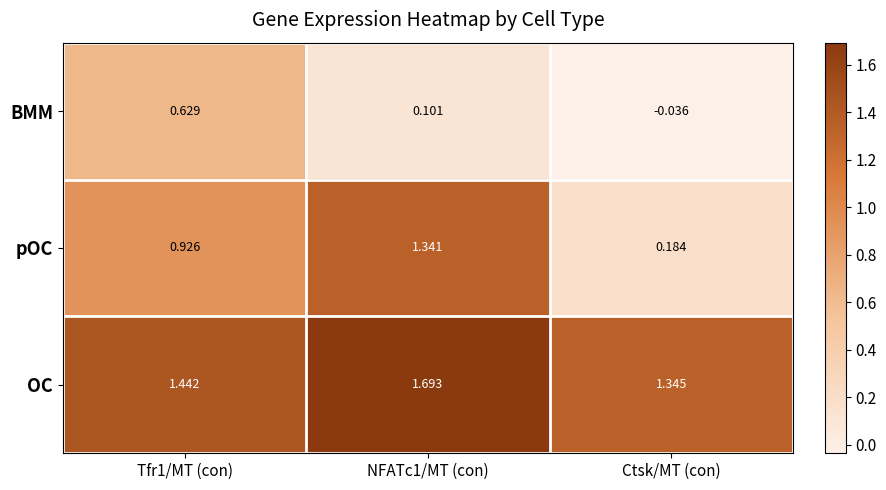

Where is pOC nearest to the value 0?

Ctsk/MT (con)